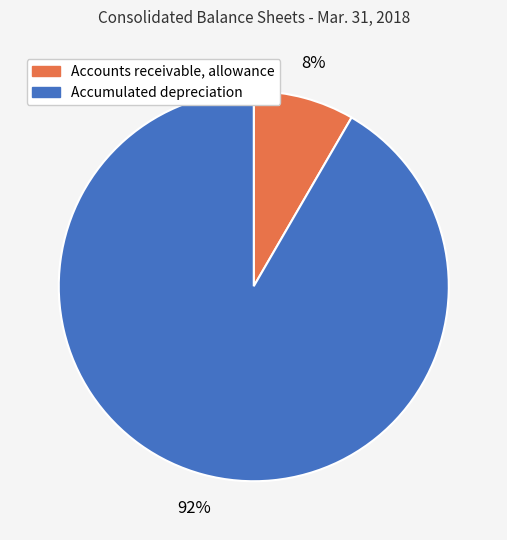

Which category has the biggest portion of the pie?

Accumulated depreciation